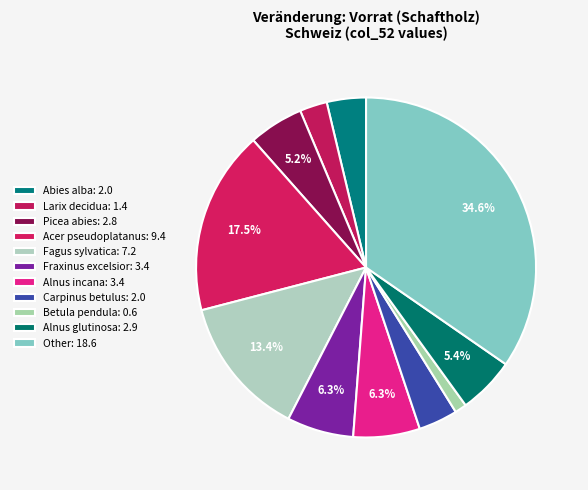

Count the number of slices in the pie.

11